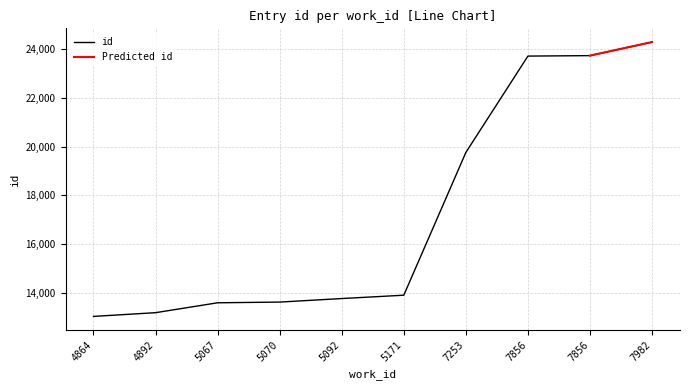

The value at 5070 is 18513. True or false?

False